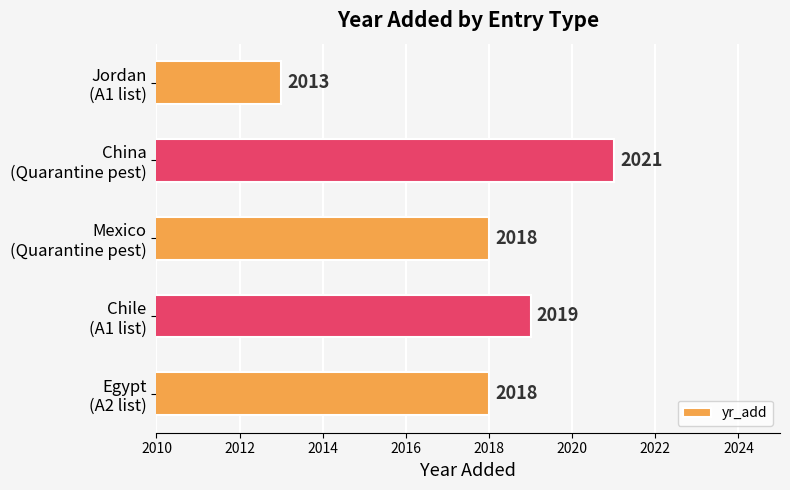

What is the difference between the maximum and minimum values?

8